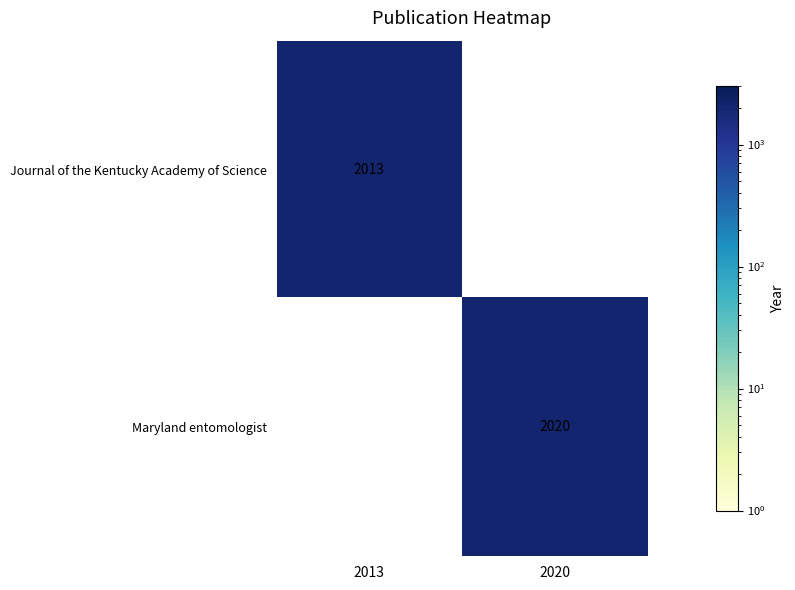

The Maryland entomologist series shows 2020 at 2020. True or false?

True